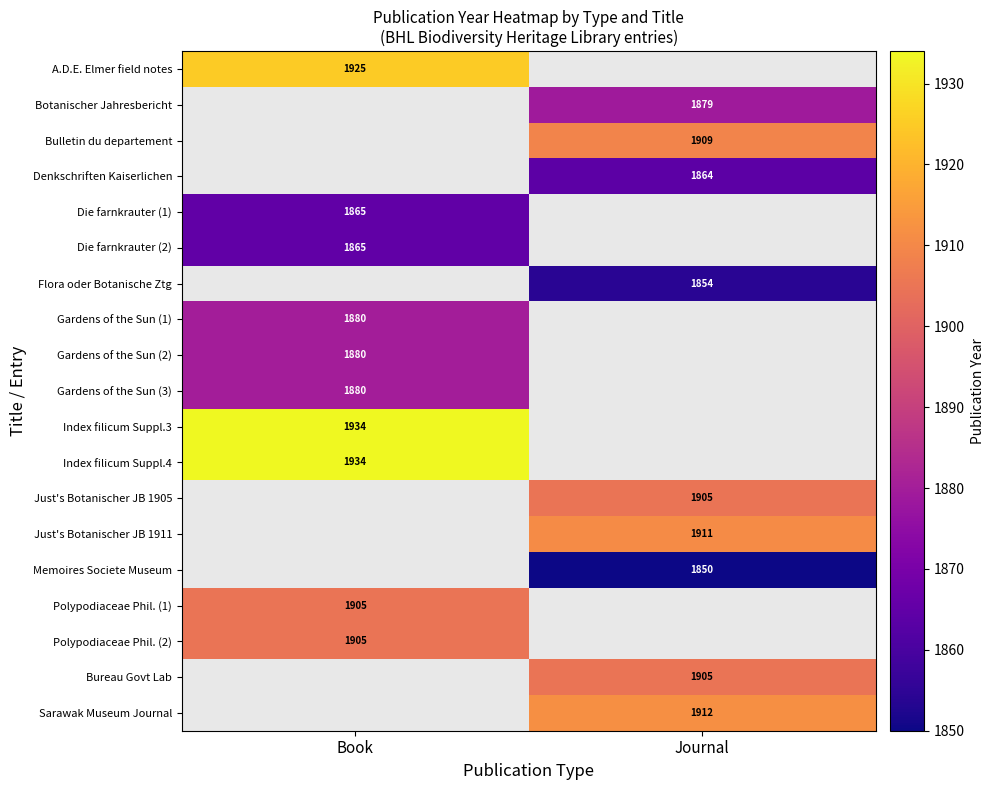

What is the spread (max minus min) of values at Book?

69.0